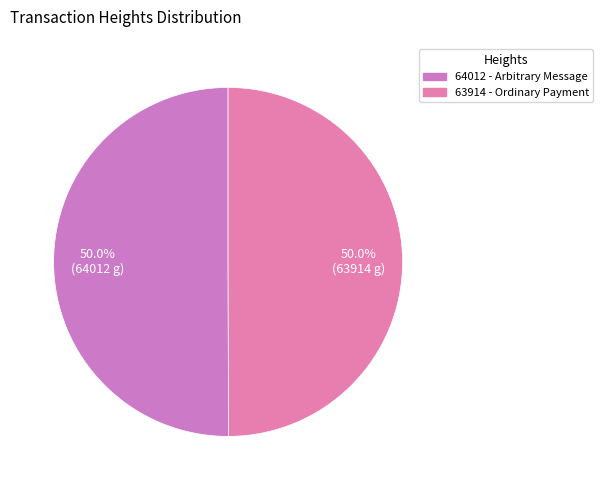

How many slices are in this pie chart?

2